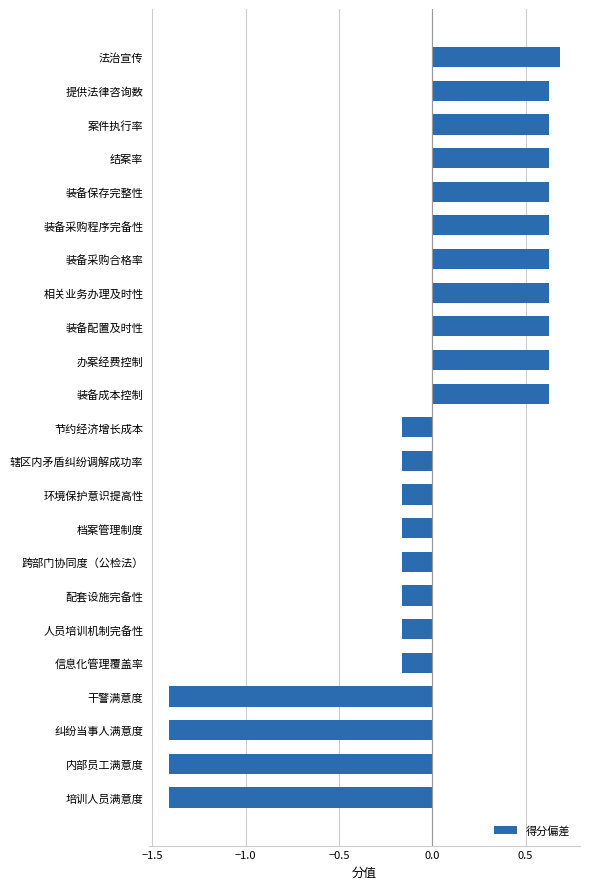

Does the chart contain any negative values?

Yes